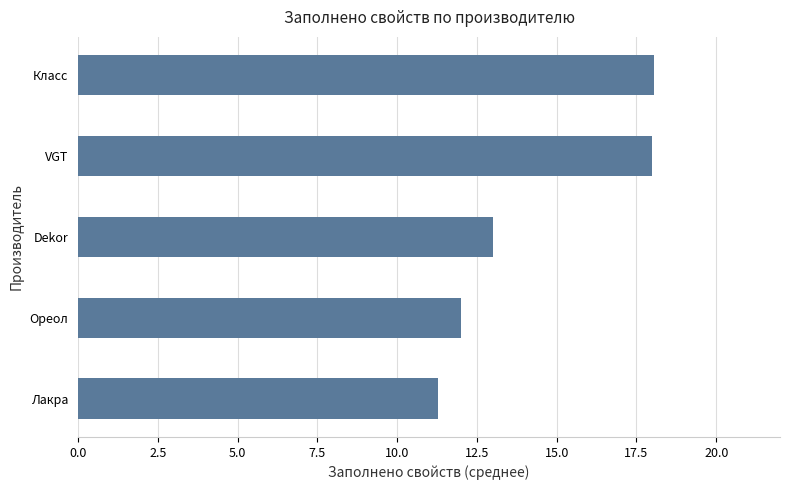

What is the minimum value shown in the chart?

11.3